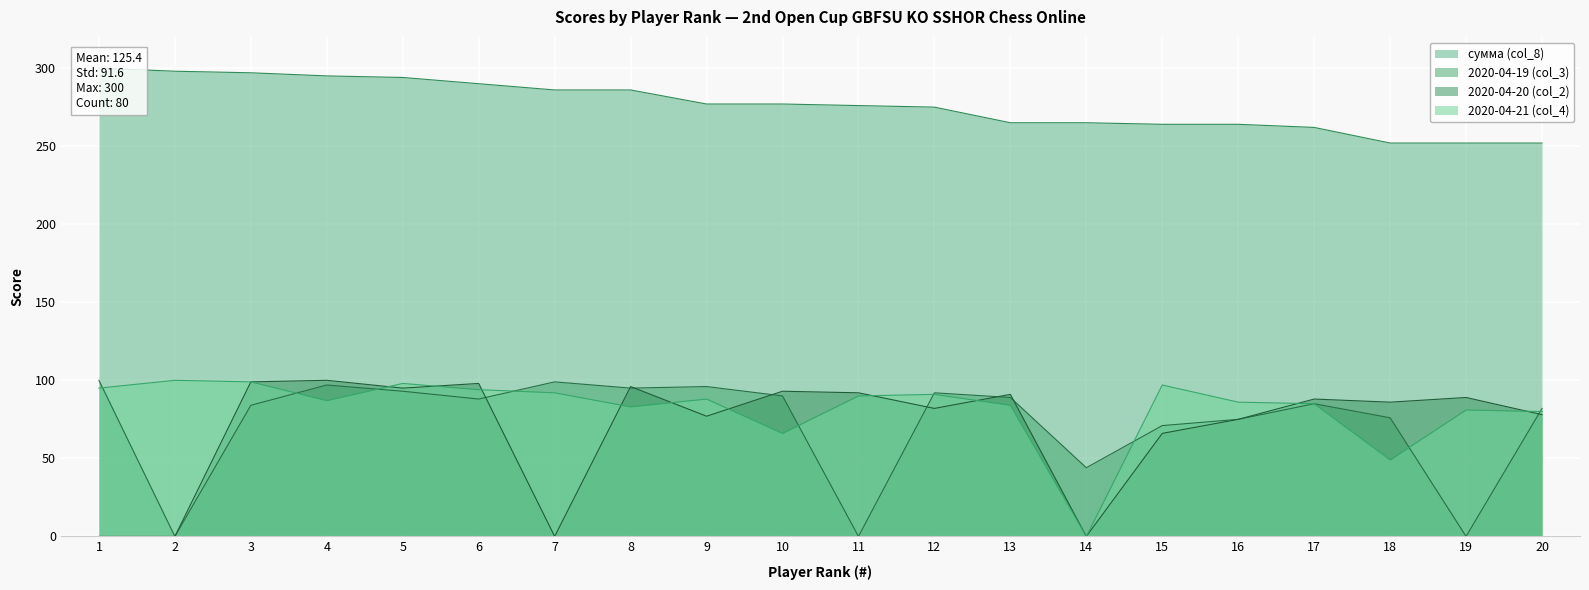

What are all the series names shown in the legend?

сумма (col_8), 2020-04-19 (col_3), 2020-04-20 (col_2), 2020-04-21 (col_4)